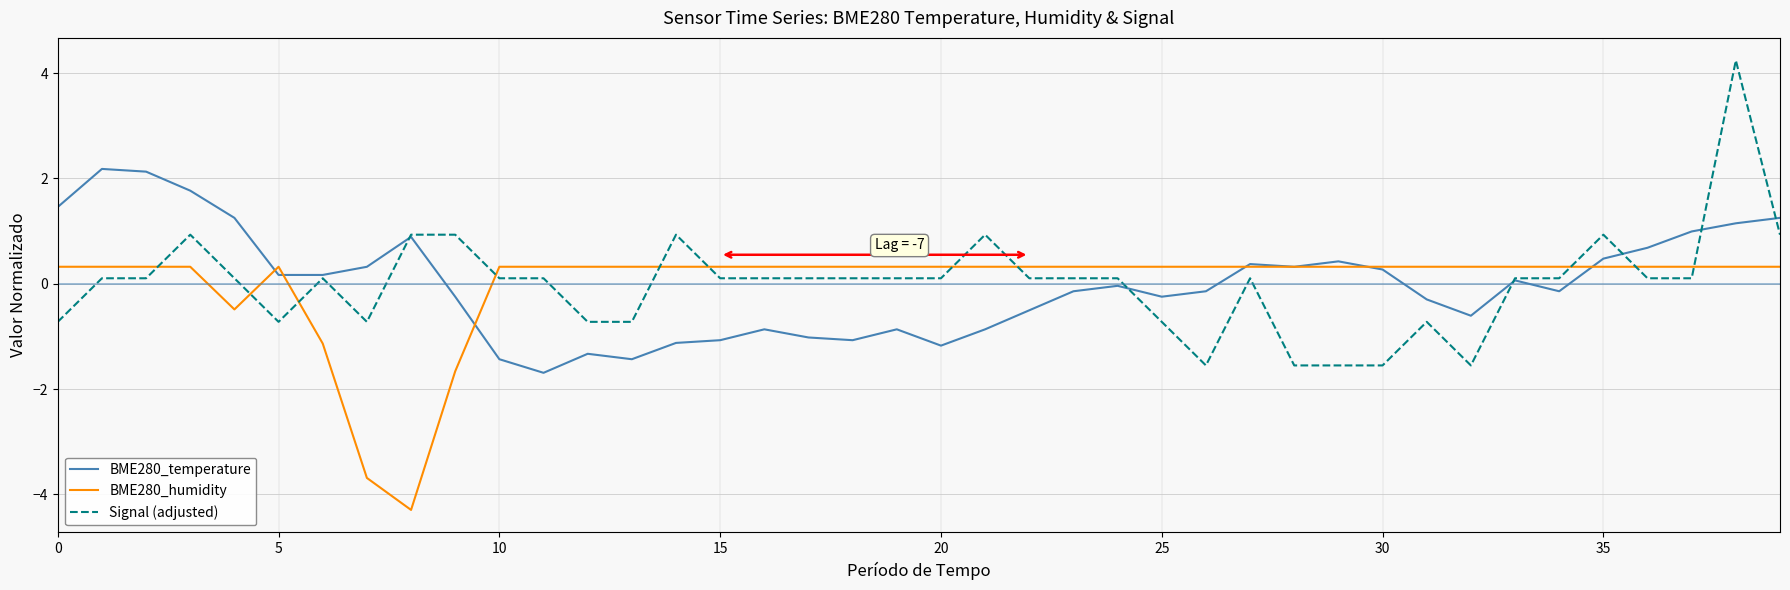

What is the minimum value for BME280_humidity?

-4.3